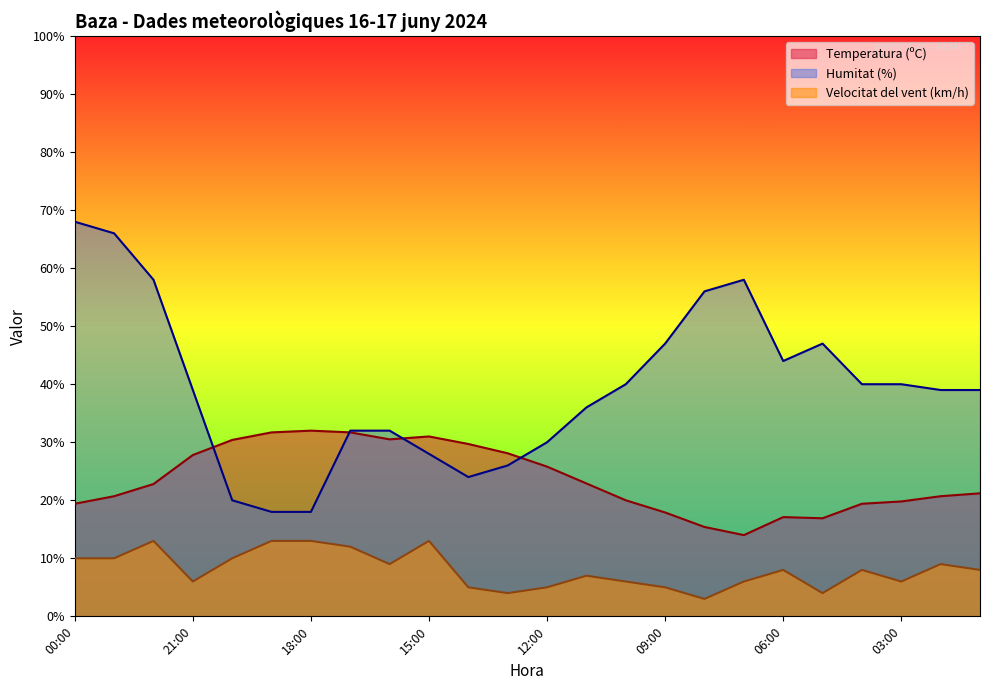

List the series in order of their overall mean, highest first.

Humitat (%), Temperatura (ºC), Velocitat del vent (km/h)